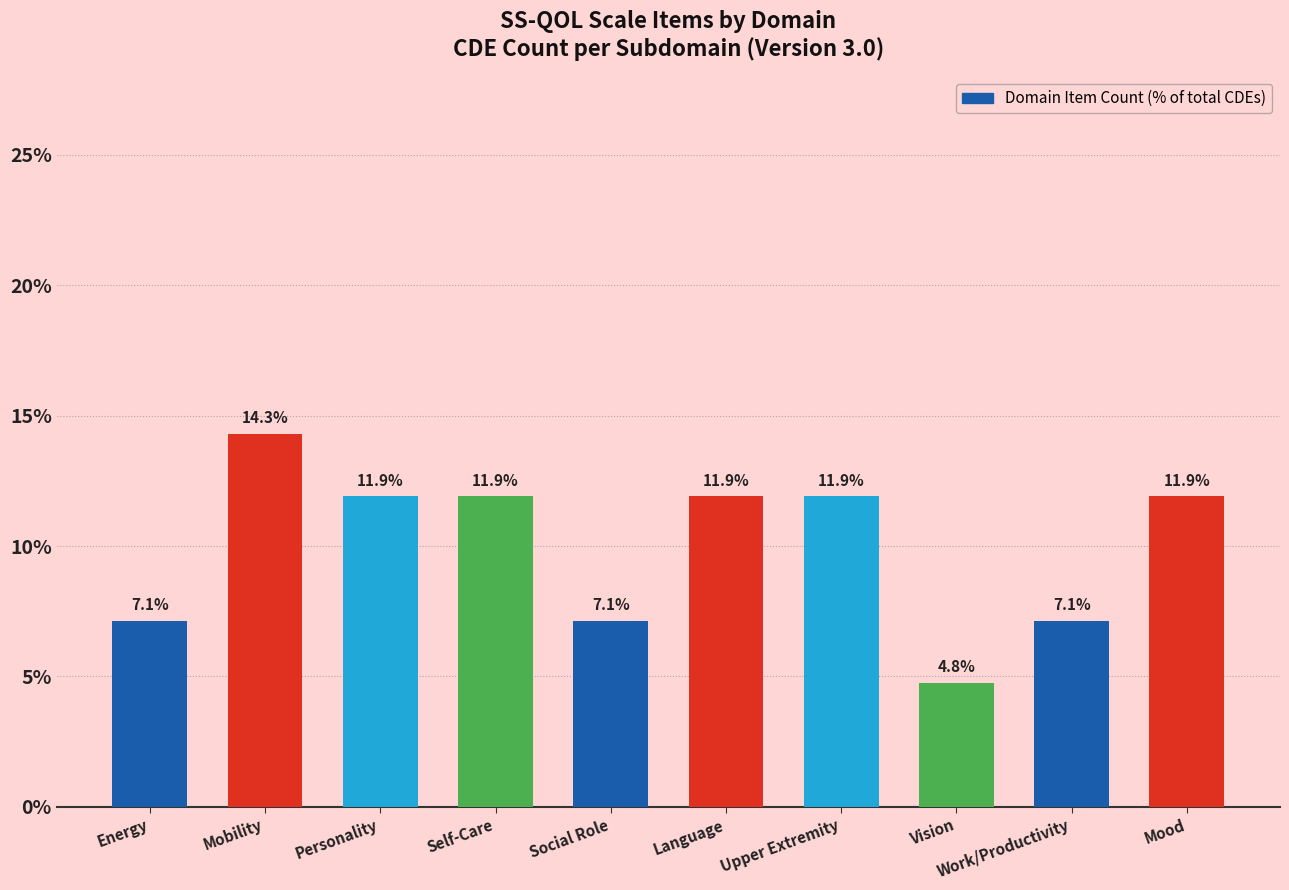

What is the ratio of the value at Vision to the value at Work/Productivity?

0.7